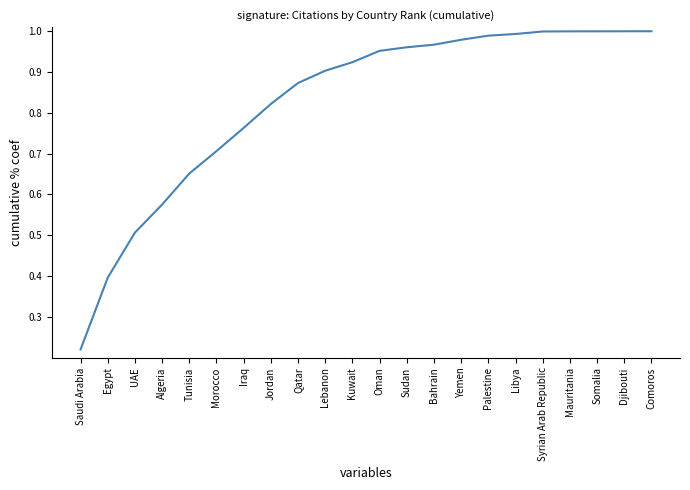

At which label is the value closest to 0?

Saudi Arabia